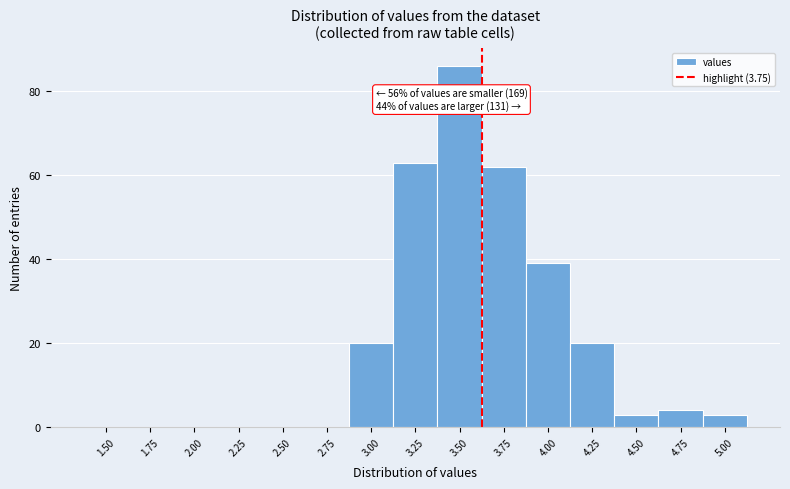

Reading left to right, list all the values displayed in this chart.

1.50=0	1.75=0	2.00=0	2.25=0	2.50=0	2.75=0	3.00=20	3.25=63	3.50=86	3.75=62	4.00=39	4.25=20	4.50=3	4.75=4	5.00=3